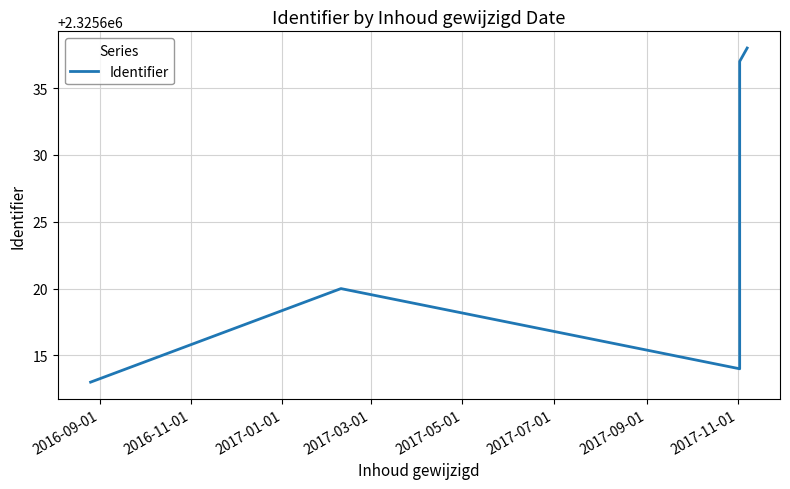

Does the chart have visible grid lines?

Yes